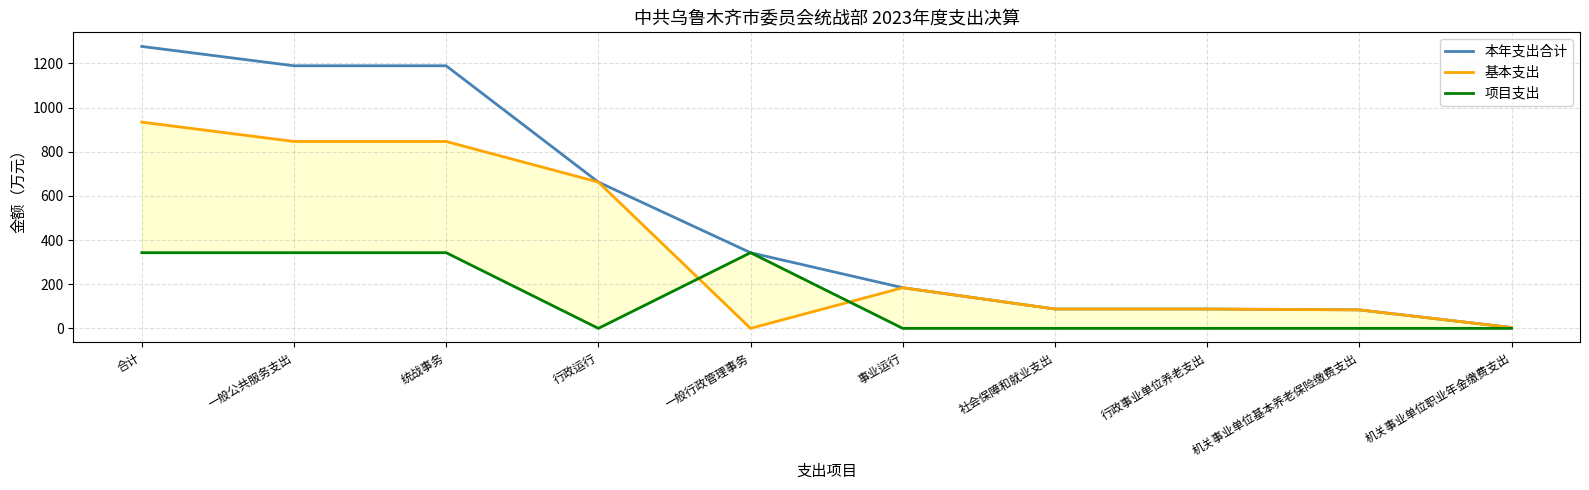

At which category does 项目支出 reach its first local valley?

行政运行